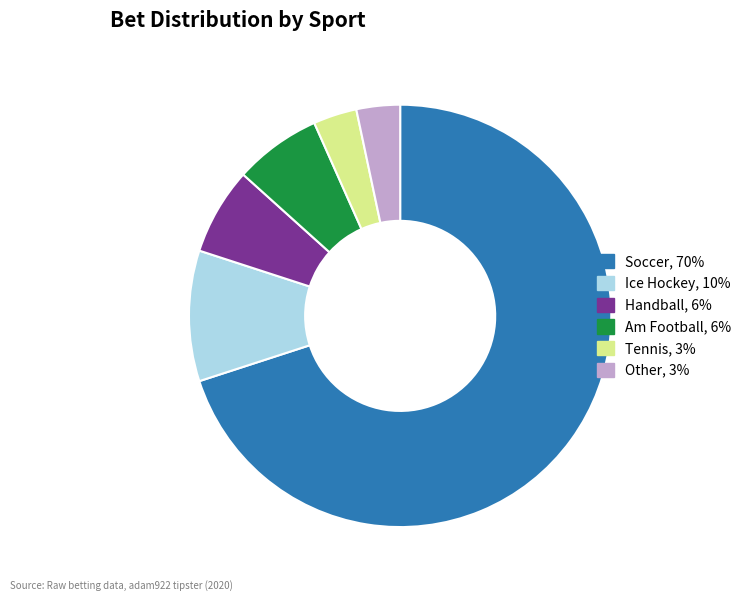

Is there any slice that represents more than half of the pie?

Yes